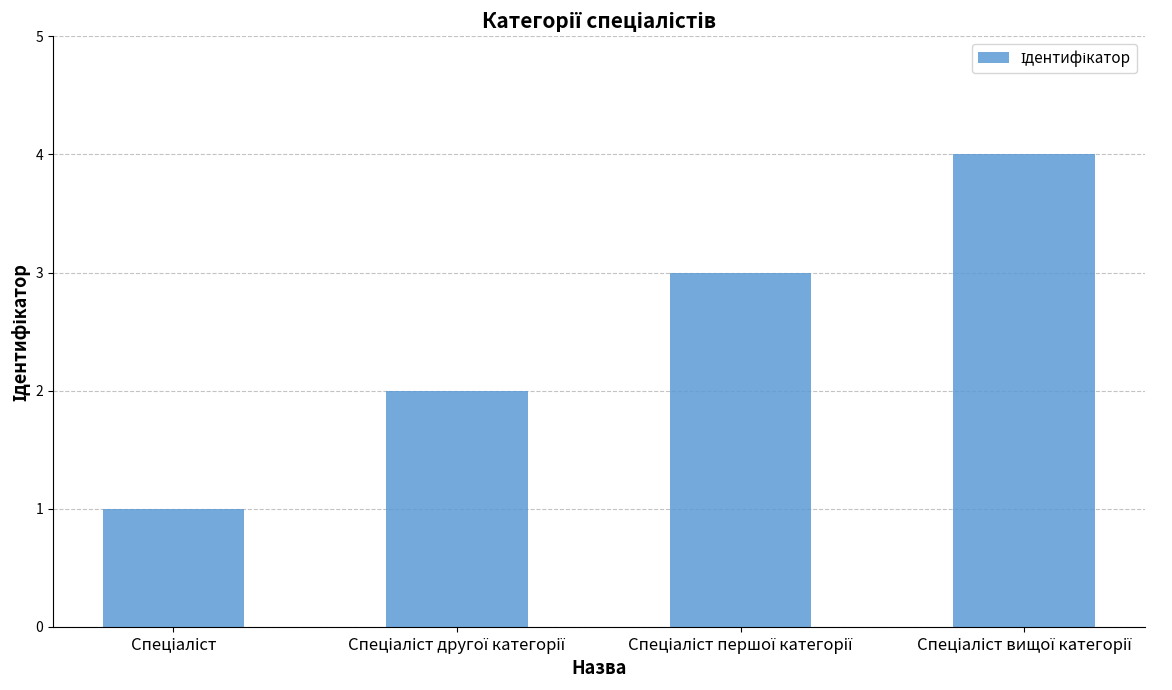

What is the sum of all values?

10